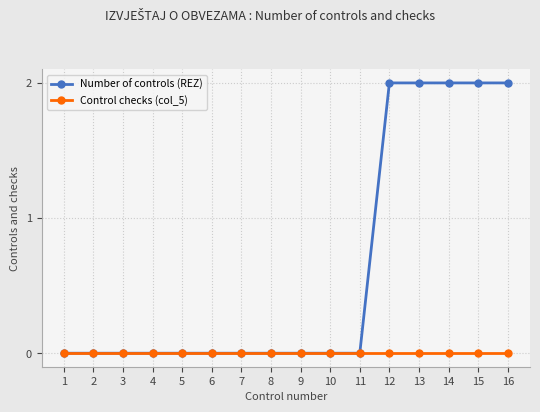

List the series in order of their peak value, lowest first.

Control checks (col_5), Number of controls (REZ)